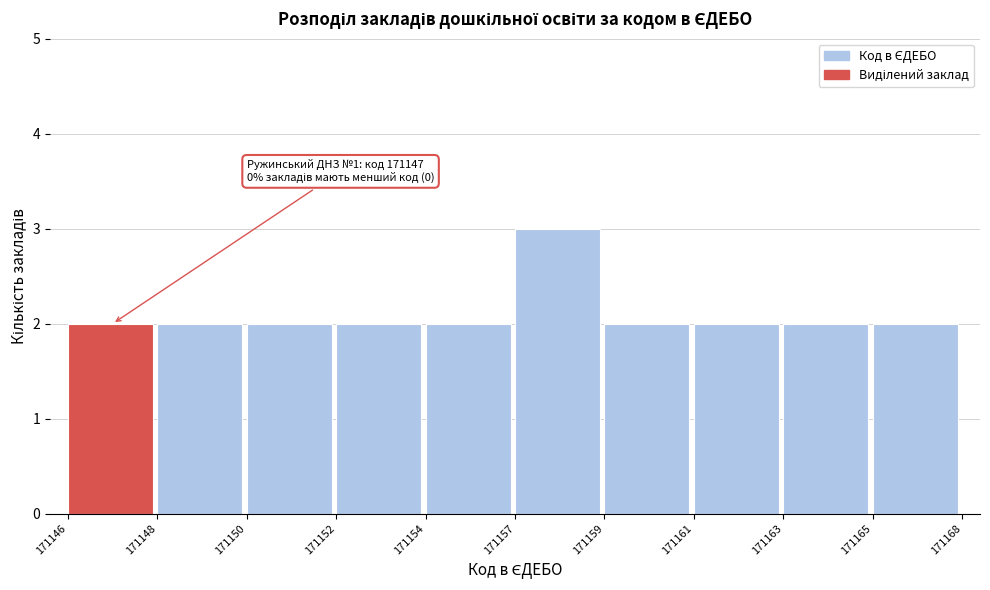

Reading left to right, transcribe all the data shown in this chart.

2	2	2	2	2	3	2	2	2	2